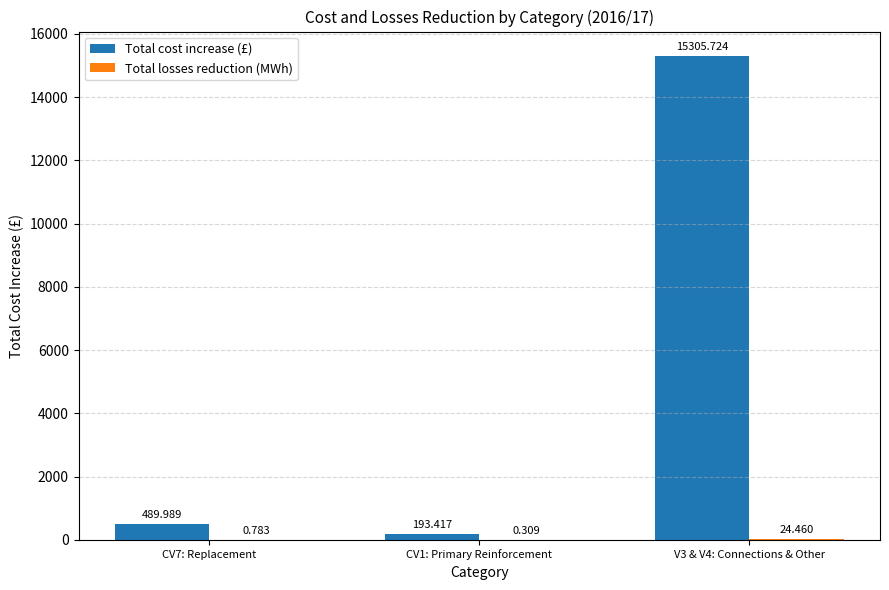

Which series has the largest total across all categories?

Total cost increase (£)